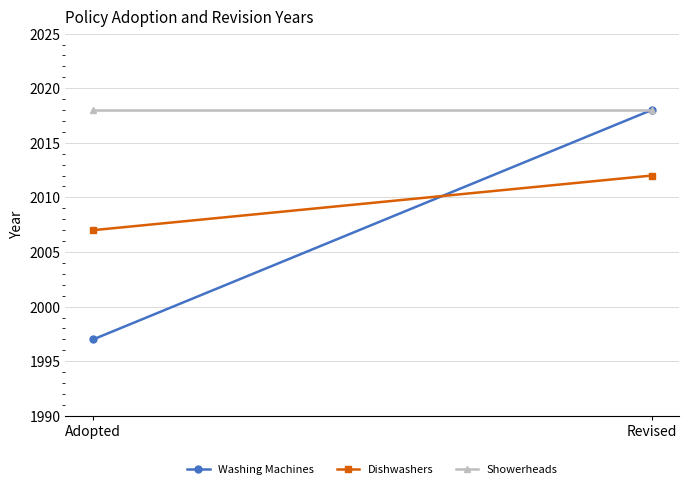

At Adopted, list the series in order from largest to smallest.

Showerheads, Dishwashers, Washing Machines